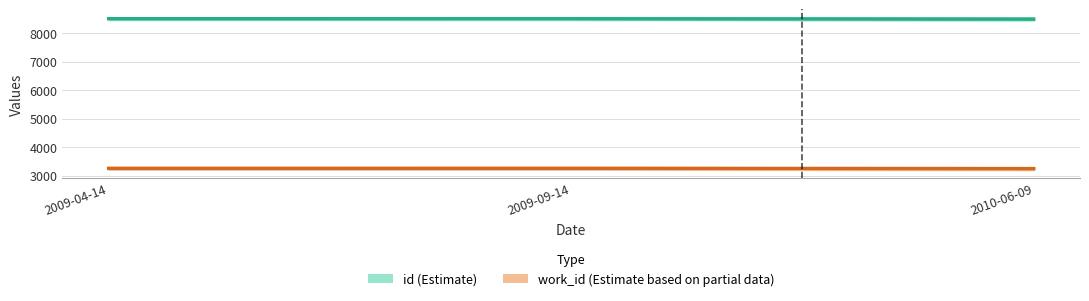

Which series changed the most between 2009-09-14 and 2010-06-09?

id (Estimate)